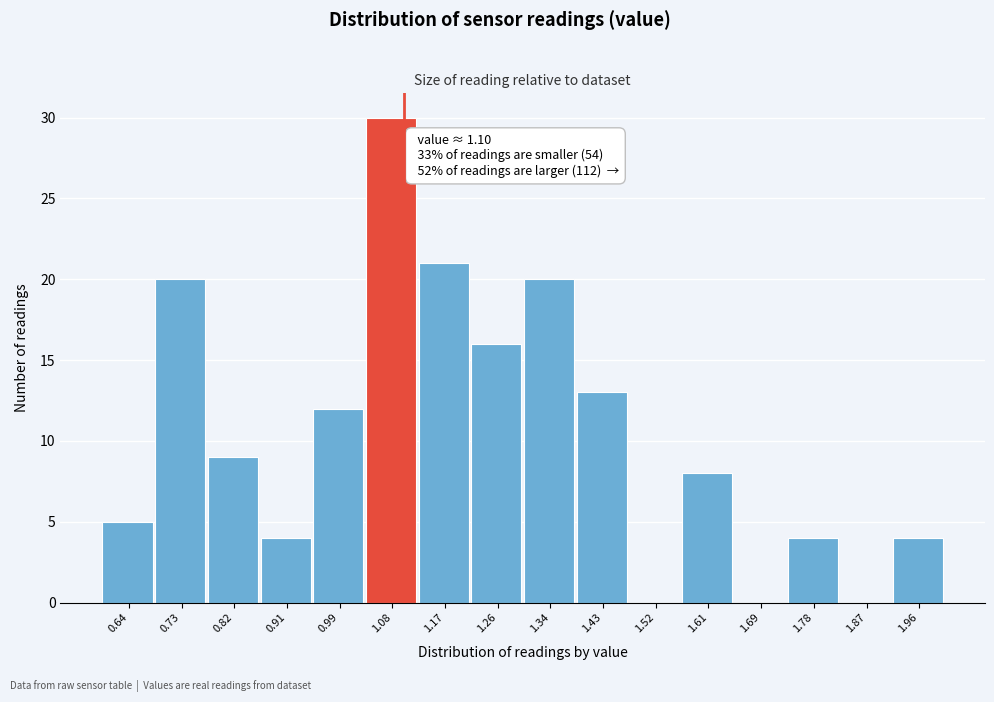

Over which range of the x-axis is the bar tallest?

1.04 to 1.13